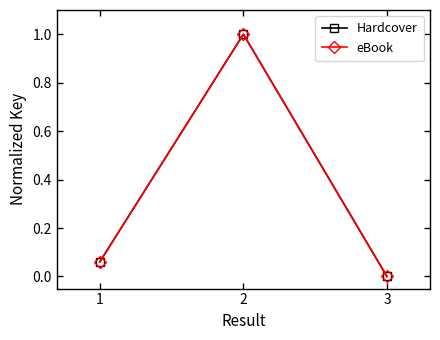

Is it true that Hardcover equals 0.1 at 1?

False